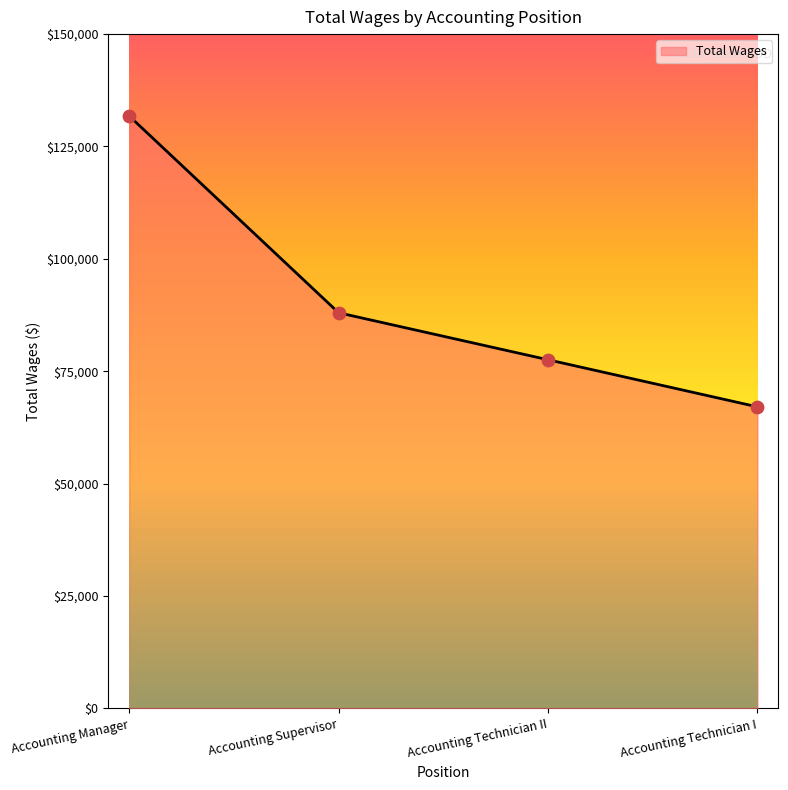

Approximately how many times larger is the value at Accounting Manager compared to Accounting Technician II?

1.7